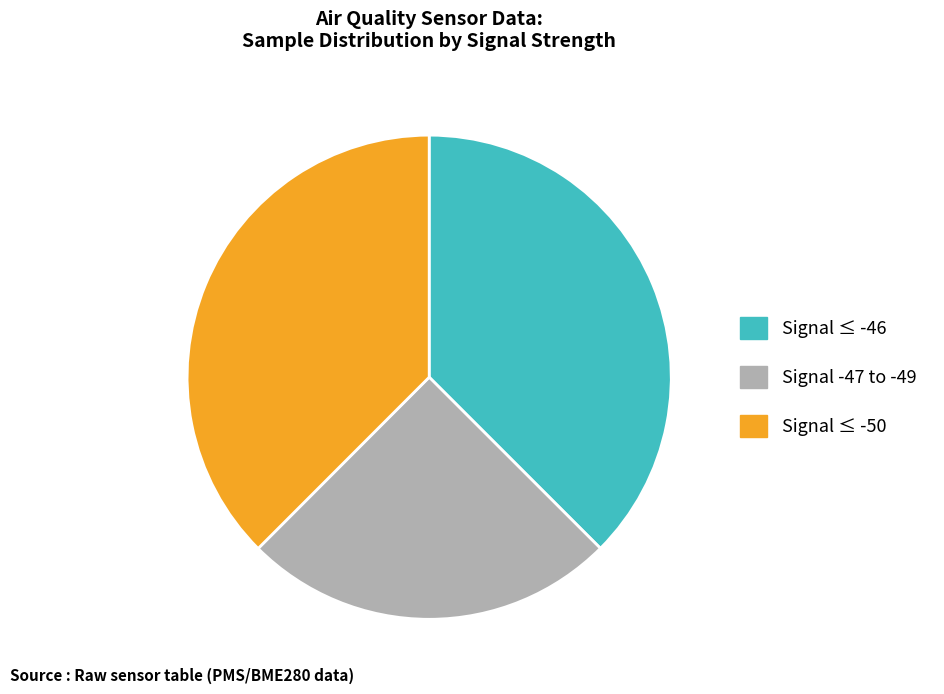

Does any single category account for the majority?

No